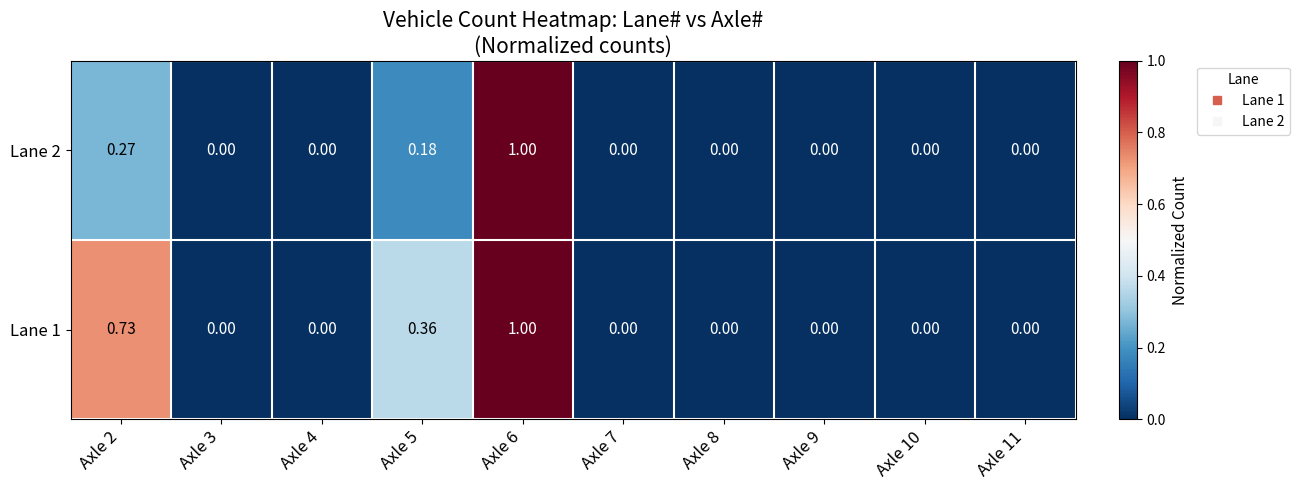

Which series has the largest total across all categories?

Lane 1